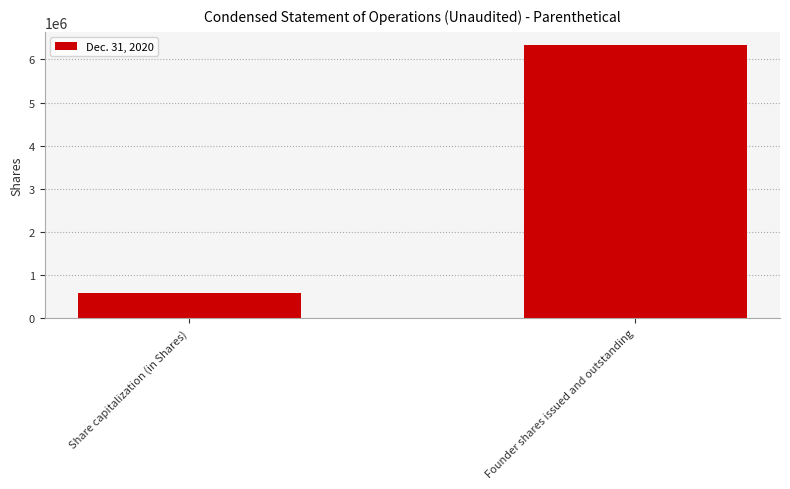

Which label corresponds to the smallest value in the chart?

Share capitalization (in Shares)